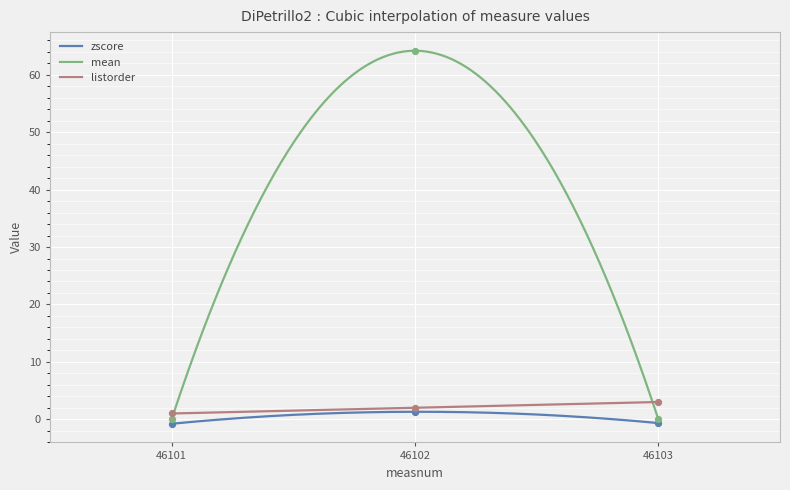

Which series has the largest total across all categories?

mean